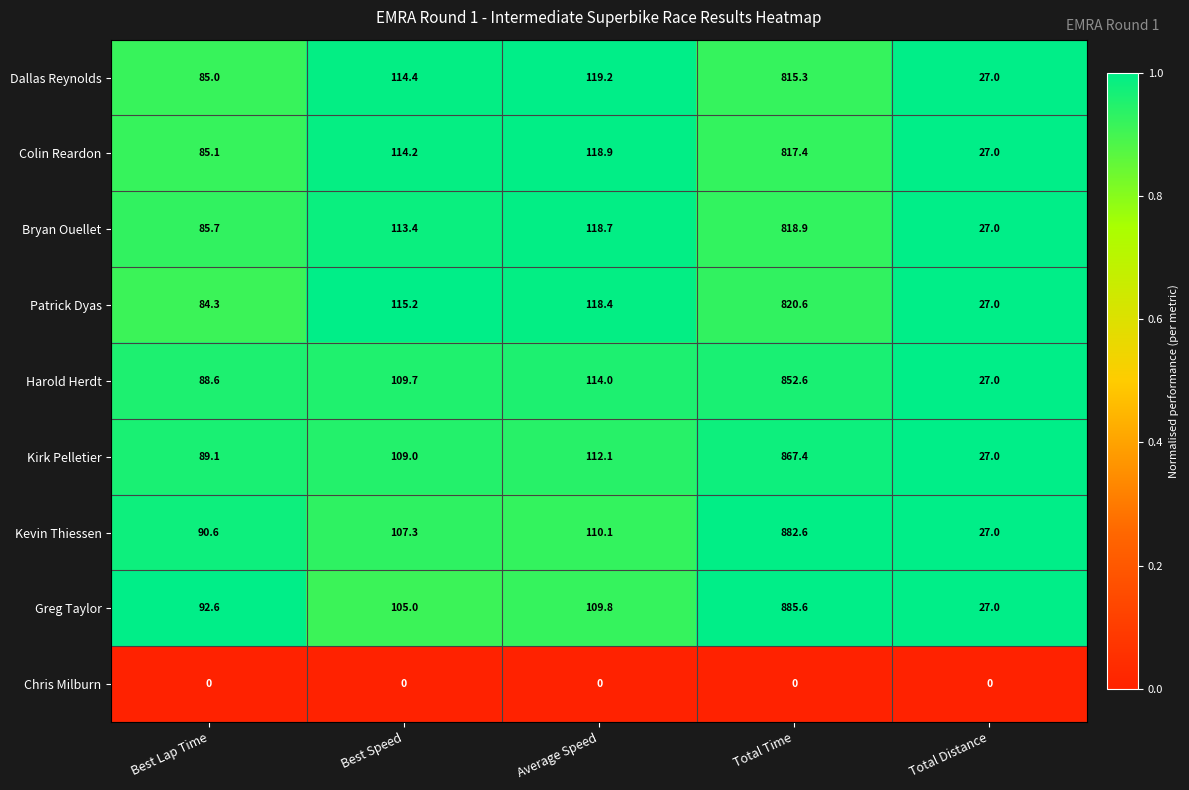

What is the difference between the highest and lowest values at Total Time?

885.6